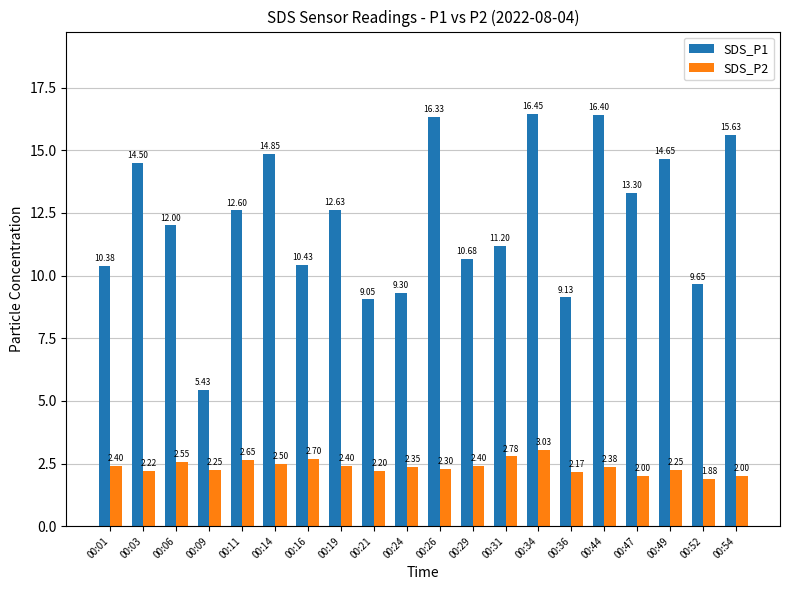

Is it true that SDS_P1 equals 9.3 at 00:24?

True